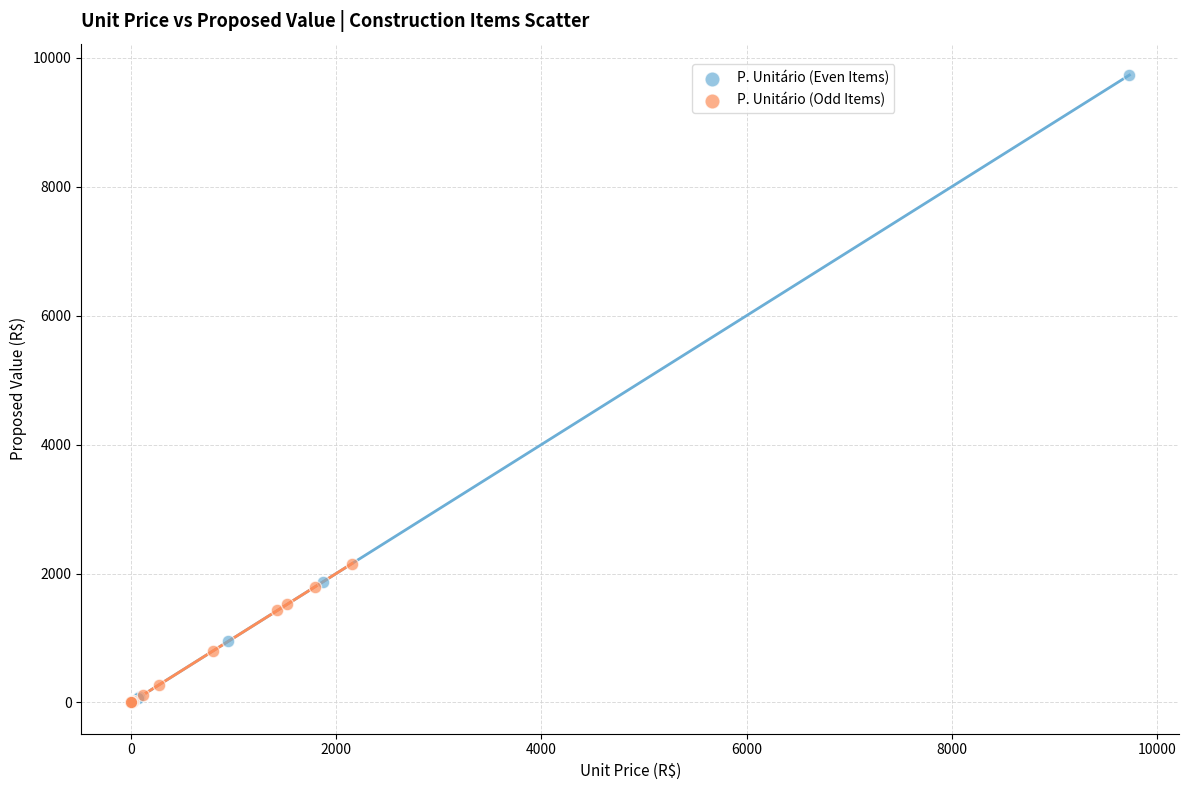

Which series contains the highest Y value?

P. Unitário (Even Items)